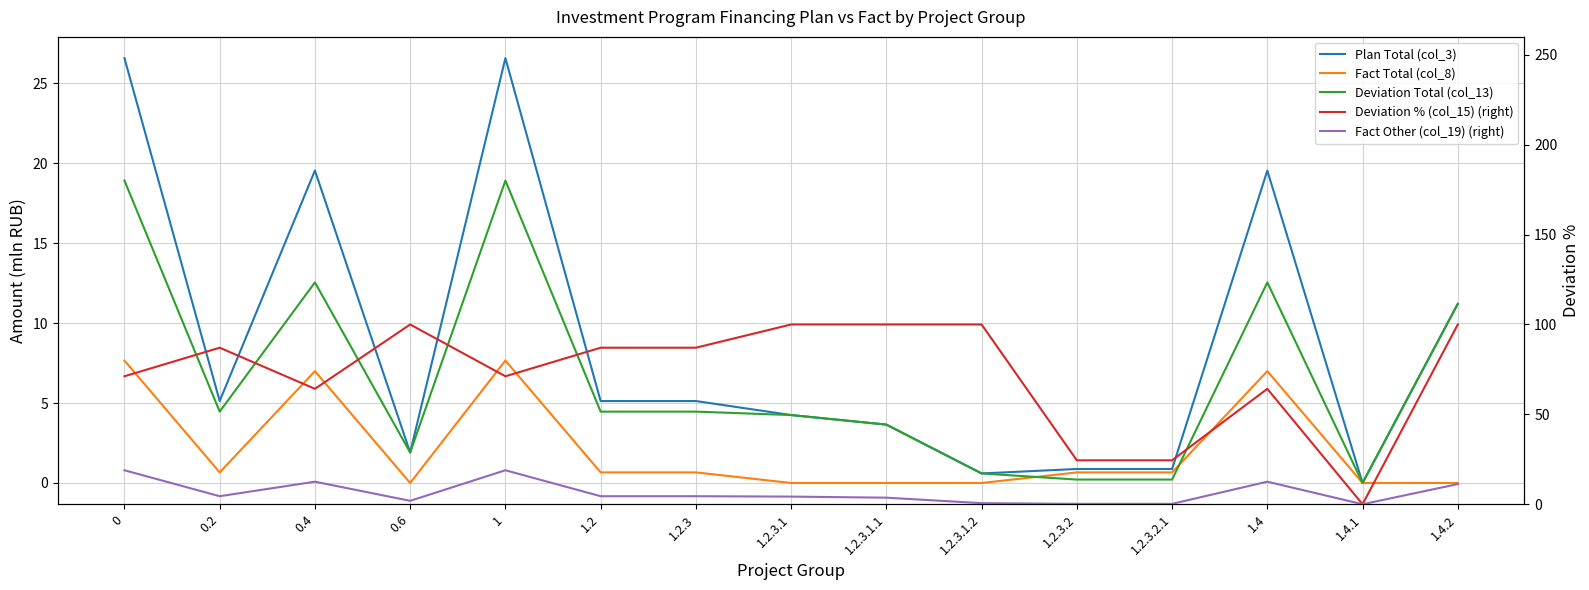

How many data points does each series have?

15